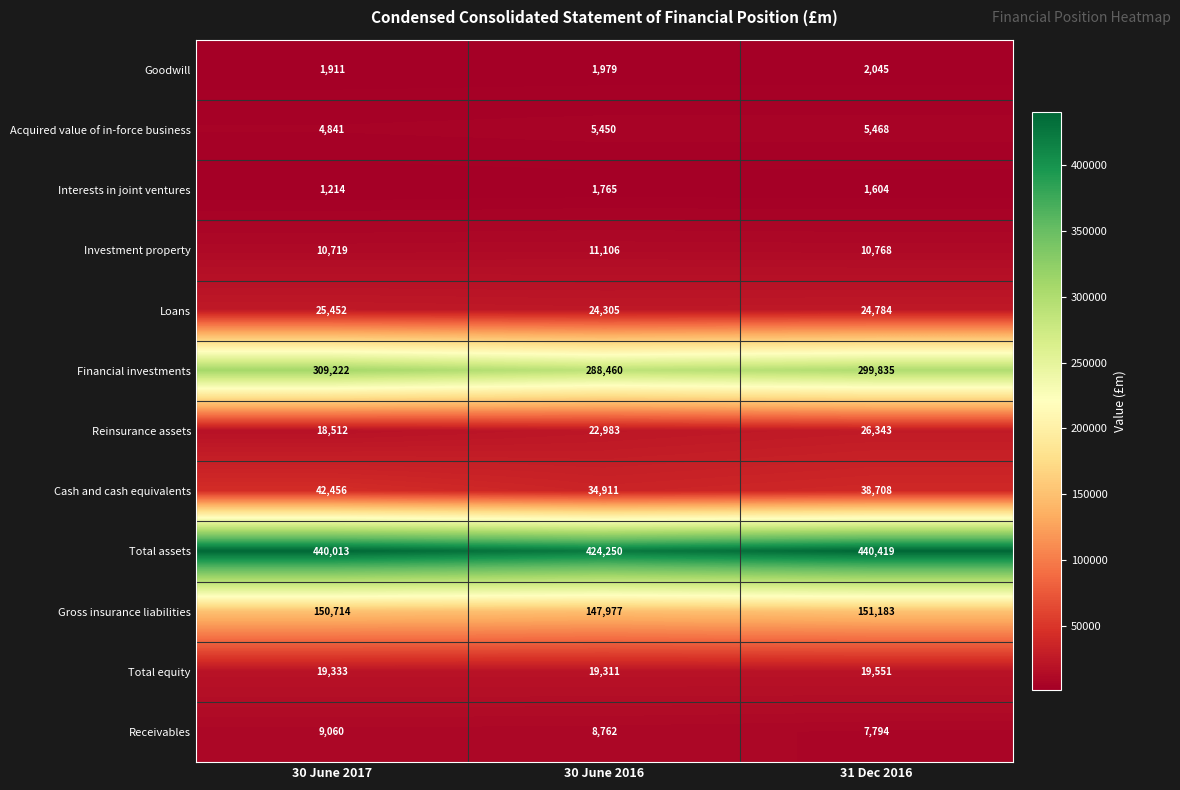

What is the minimum value for Total assets?

424250